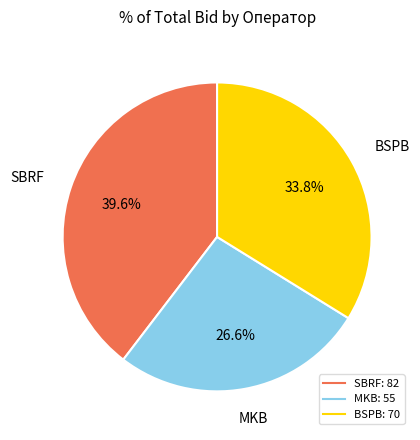

Which slice is the largest?

SBRF